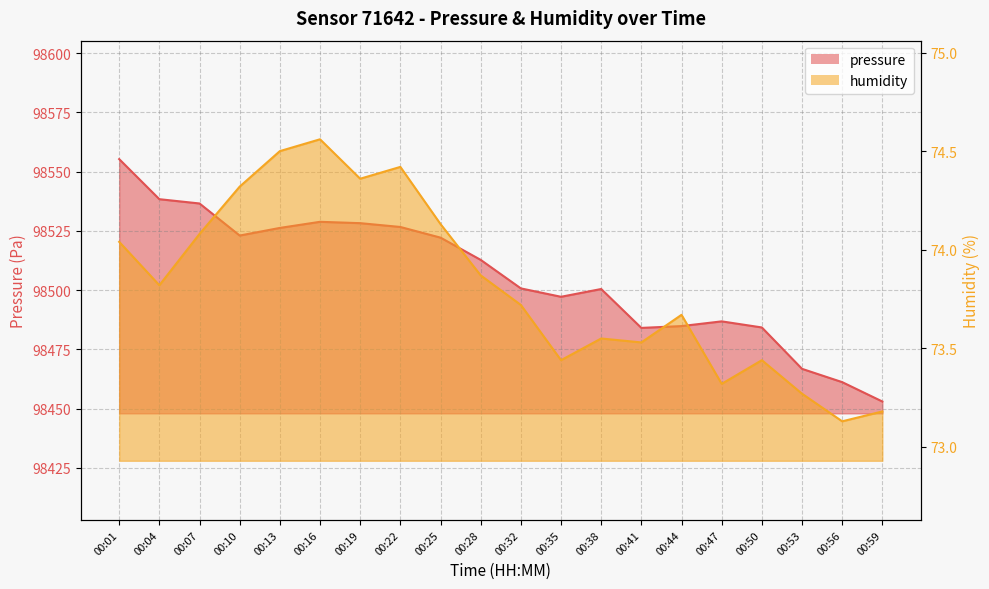

What is the sum of all humidity values?

1476.3